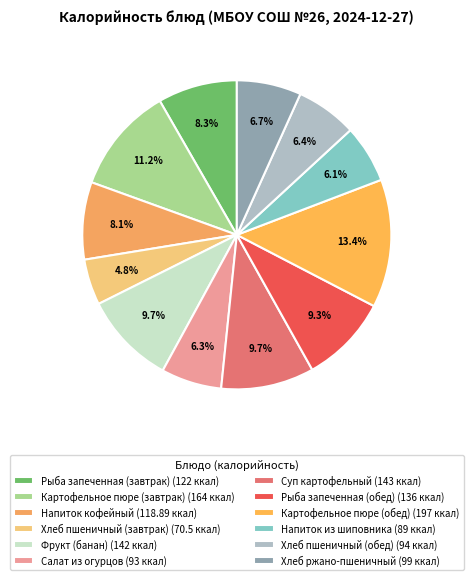

Rank the categories by value from highest to lowest.

Картофельное пюре (обед), Картофельное пюре (завтрак), Суп картофельный, Фрукт (банан), Рыба запеченная (обед), Рыба запеченная (завтрак), Напиток кофейный, Хлеб ржано-пшеничный, Хлеб пшеничный (обед), Салат из огурцов, Напиток из шиповника, Хлеб пшеничный (завтрак)